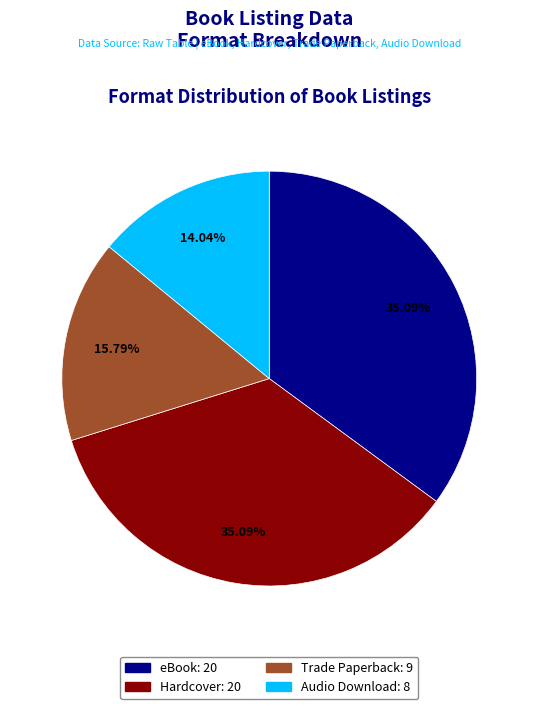

How many segments does this pie chart have?

4